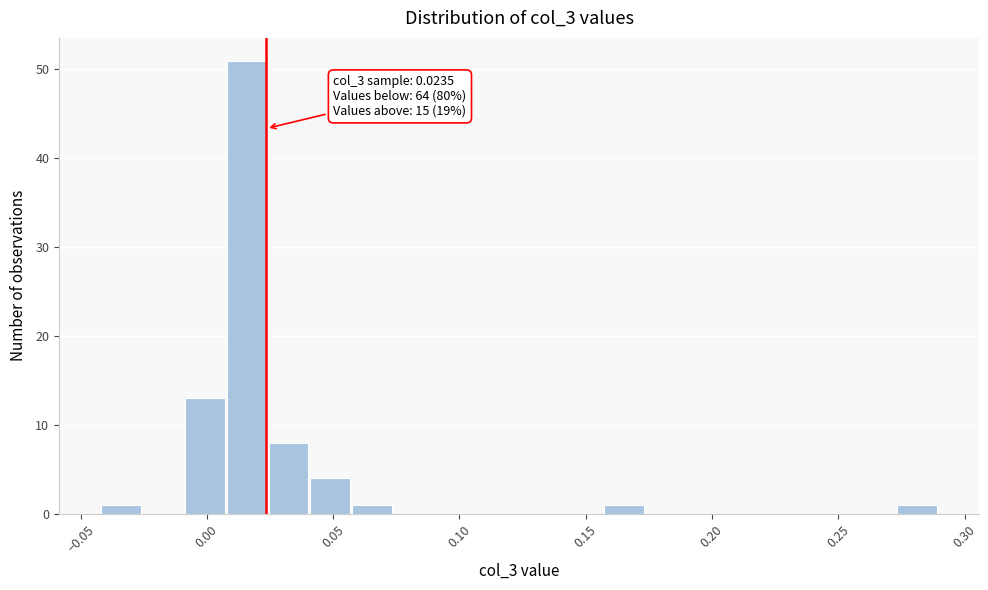

Around what value on the x-axis is the tallest bar? Give the approximate position of its centre, as read against the axis.

0.015